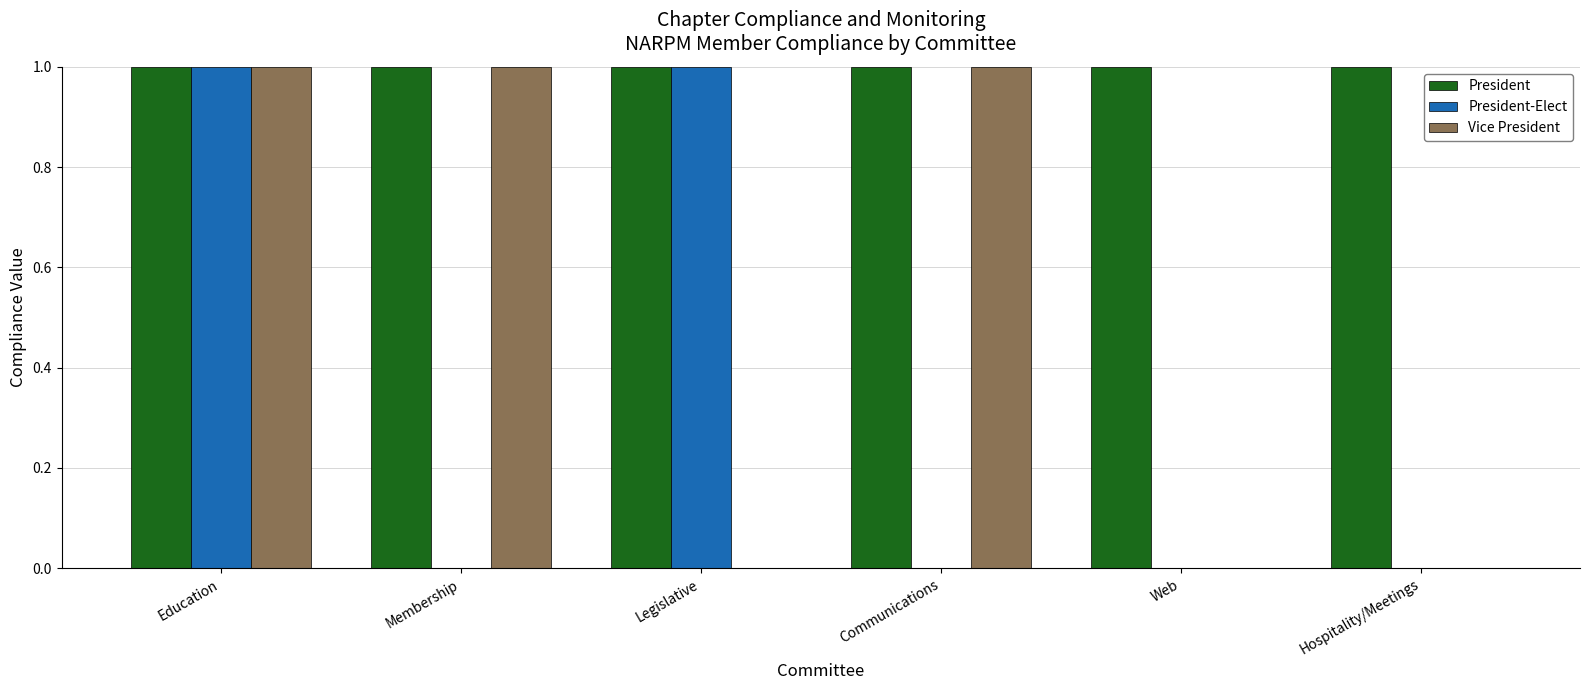

Are the bars horizontal?

No